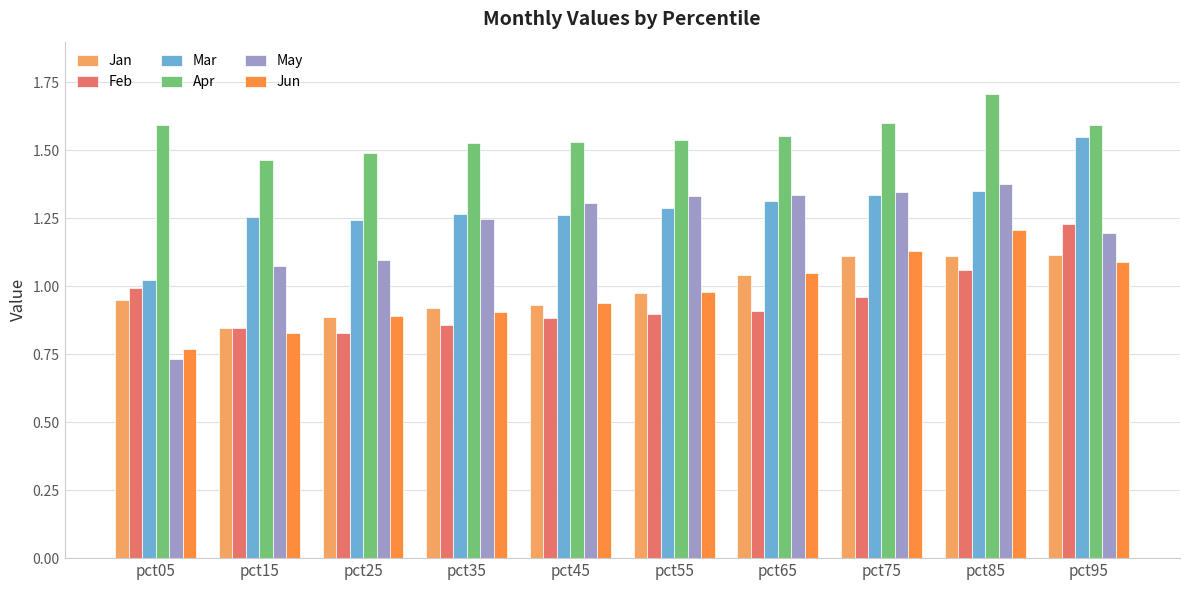

The Jun series shows 0.4 at pct05. True or false?

False